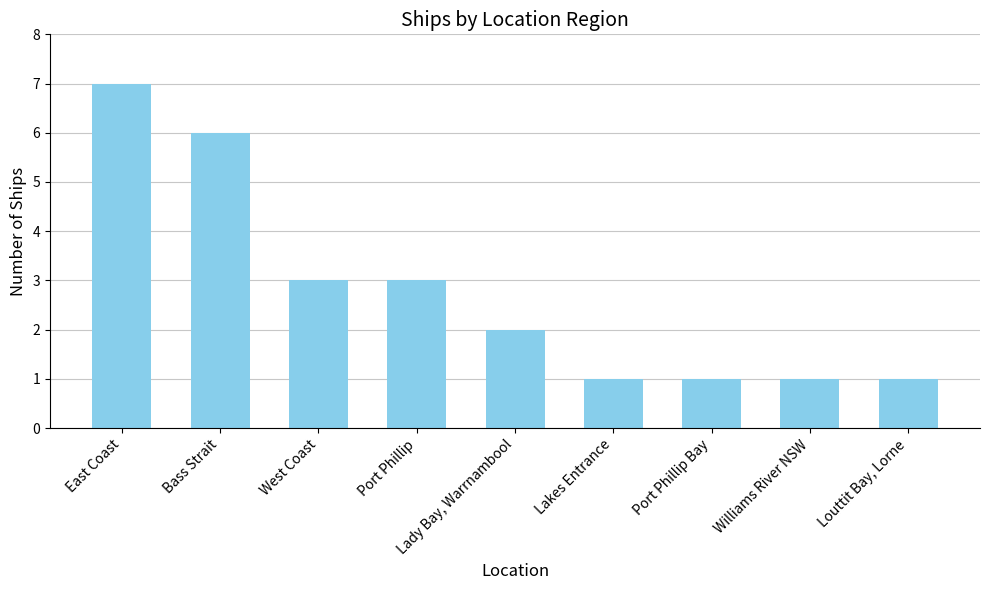

The value at Port Phillip is 3. True or false?

True